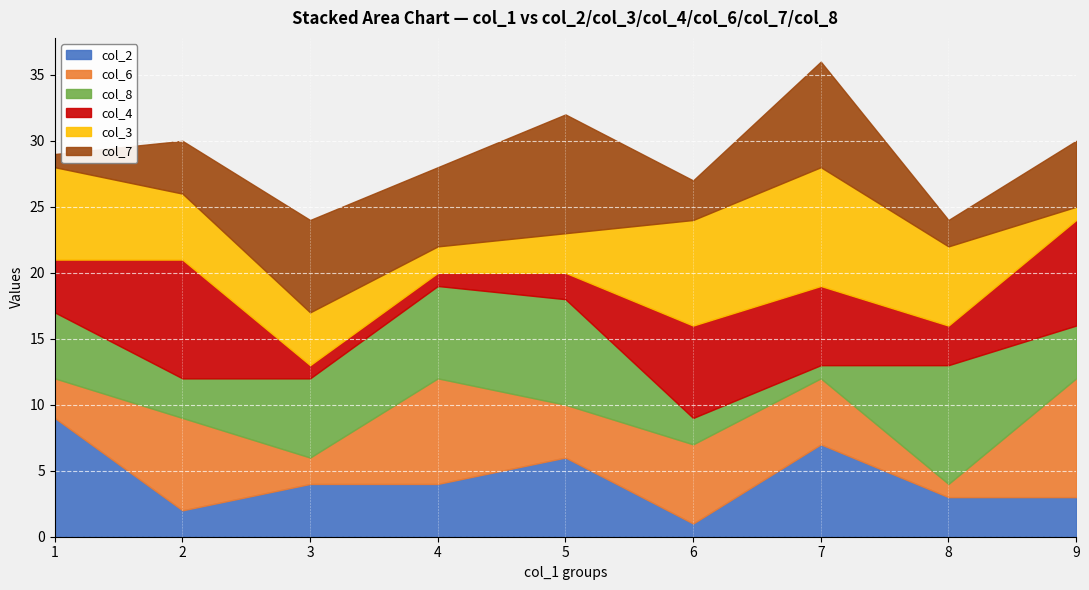

Which series changed the most between 4 and 7?

col_3